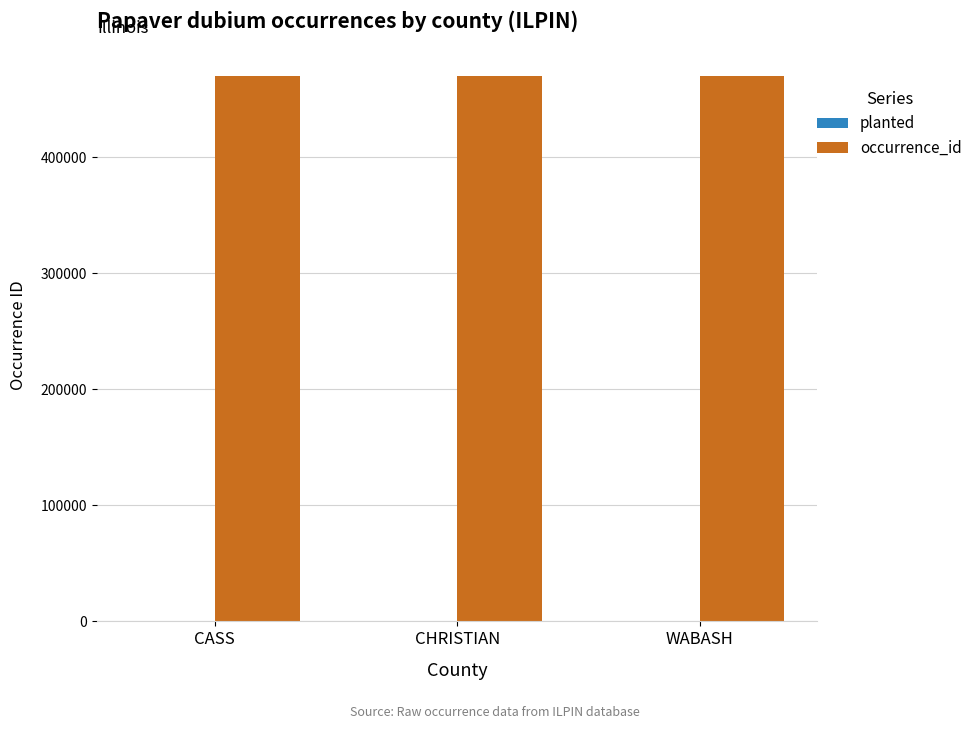

What is the sum of the values at CASS and CHRISTIAN?

941181